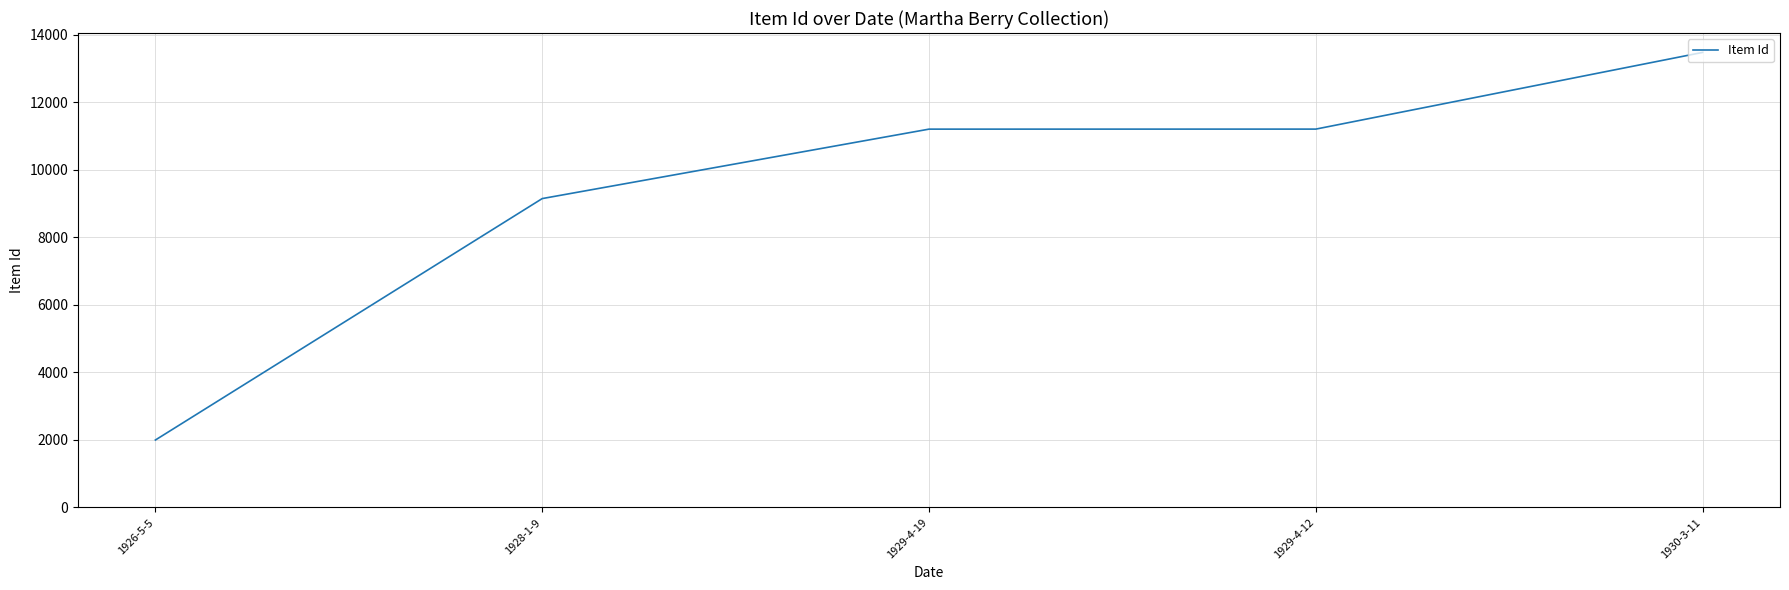

What is the change in value from 1929-4-19 to 1930-3-11?

+2274